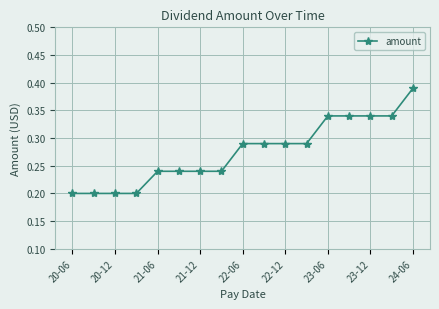

How many lines are shown in the chart?

1